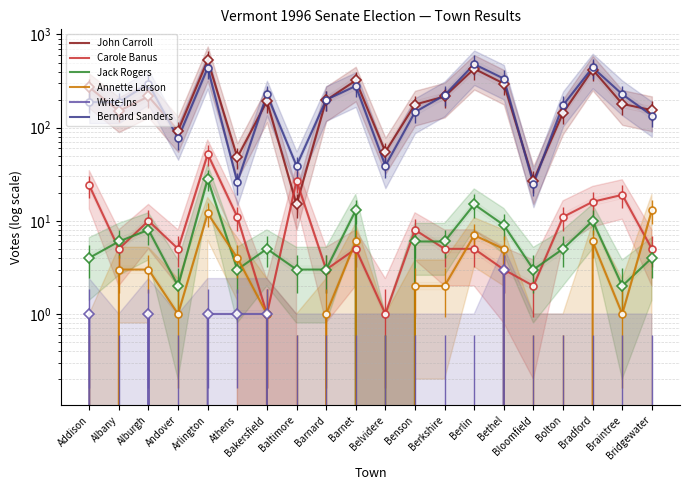

What is the label of the 15th point from the right?

Athens